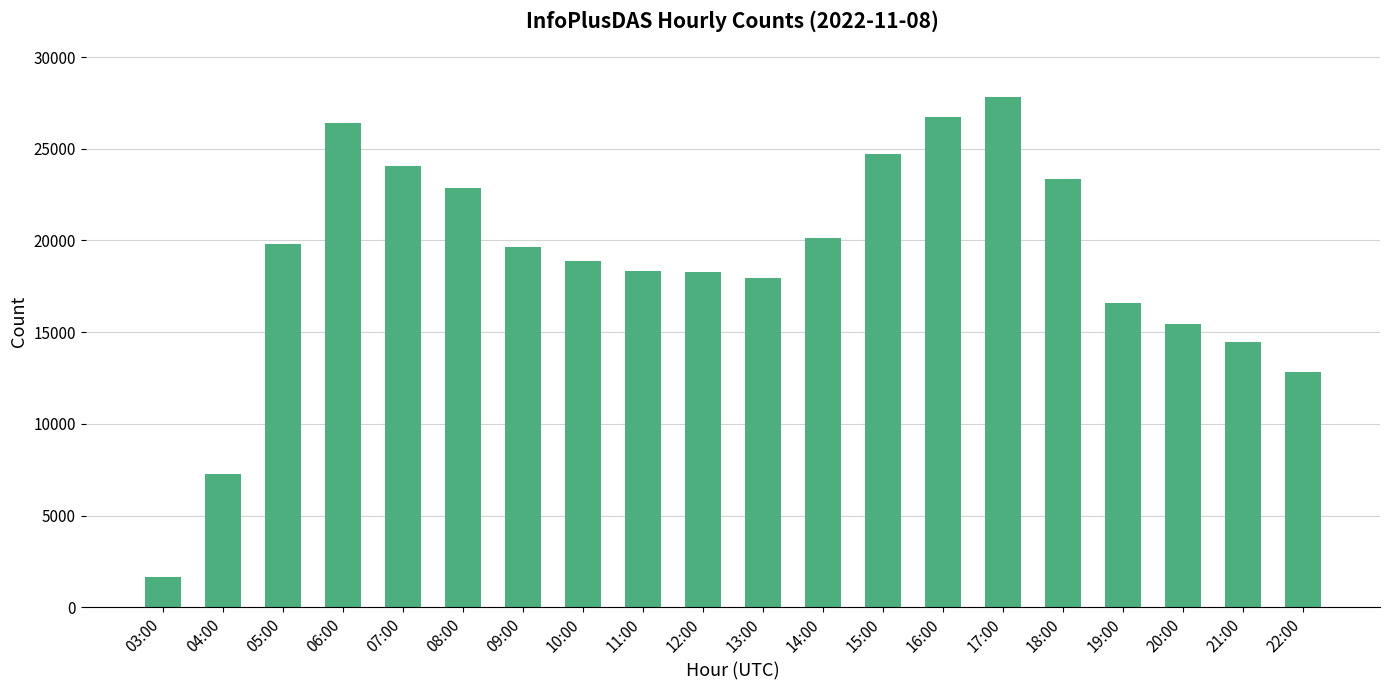

How many values are below 19630?

10